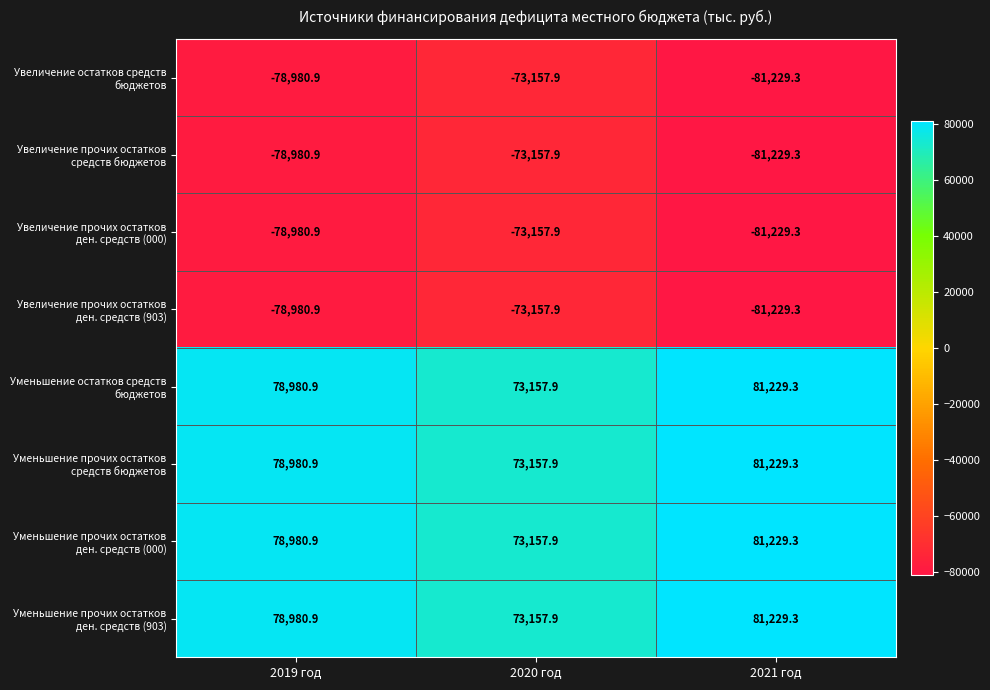

Which label corresponds to the largest value in the chart?

2021 год